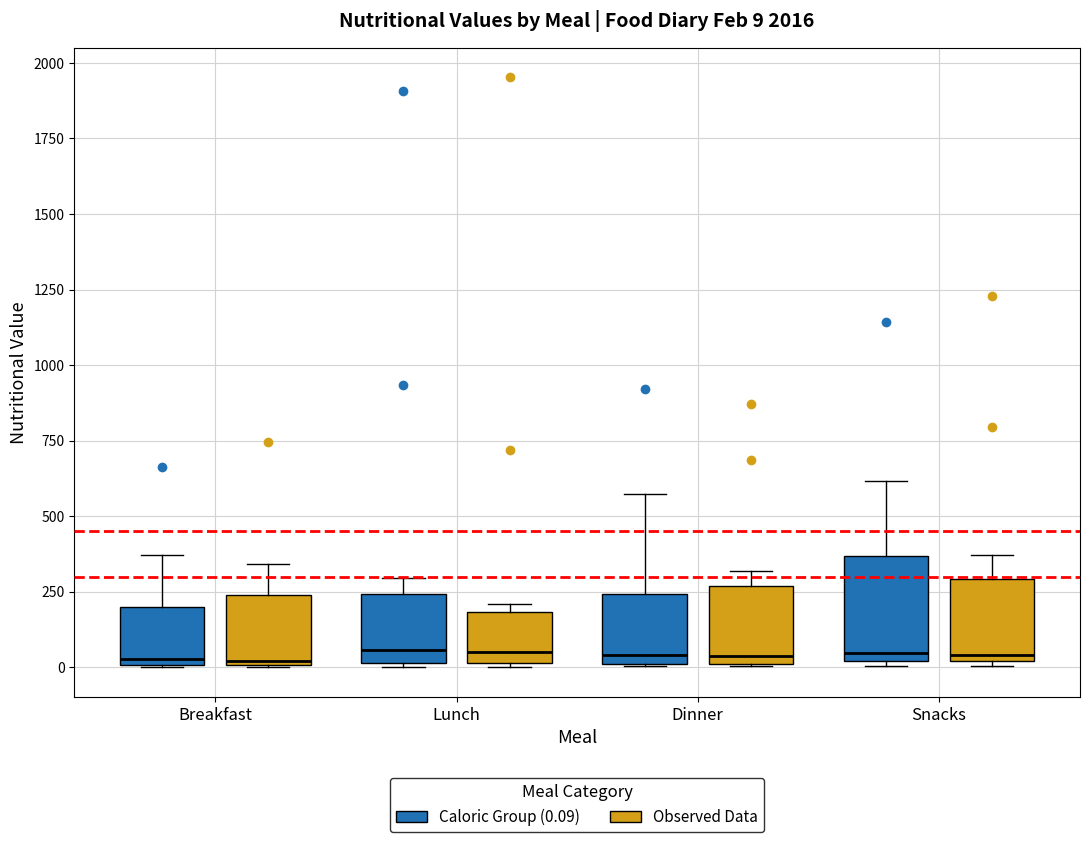

Which box is the tallest, from its lower edge to its upper edge?

Snacks (Caloric Group (0.09))